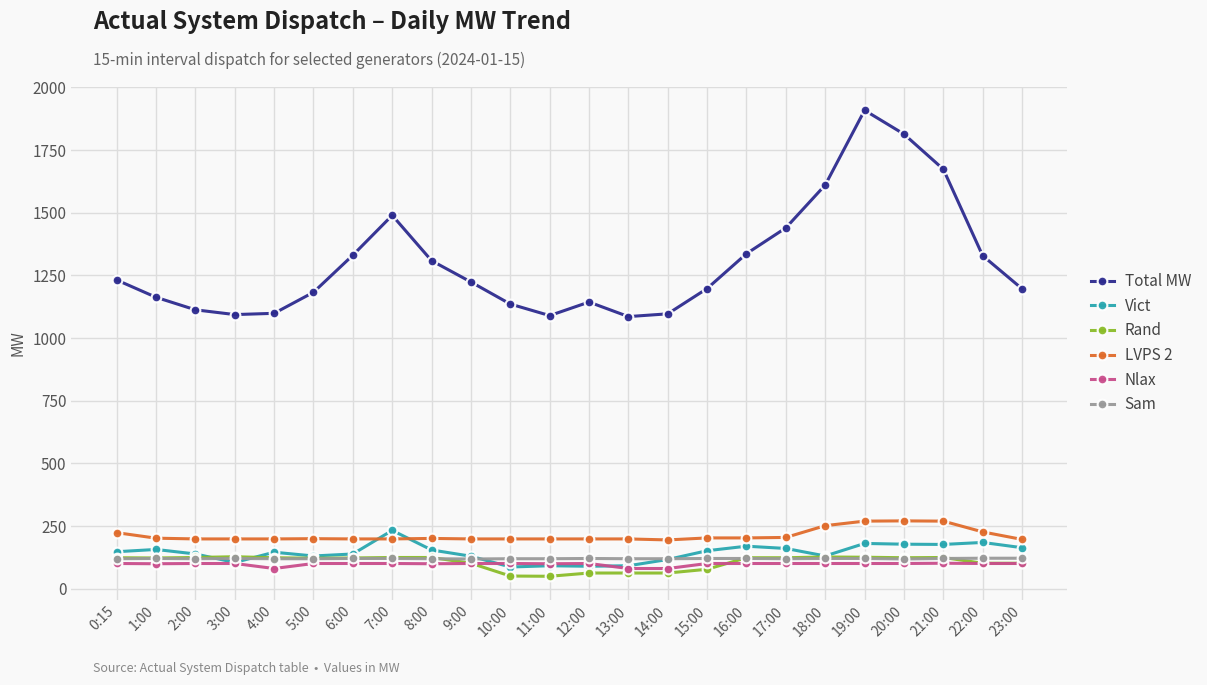

What is the maximum value shown in the chart?

1909